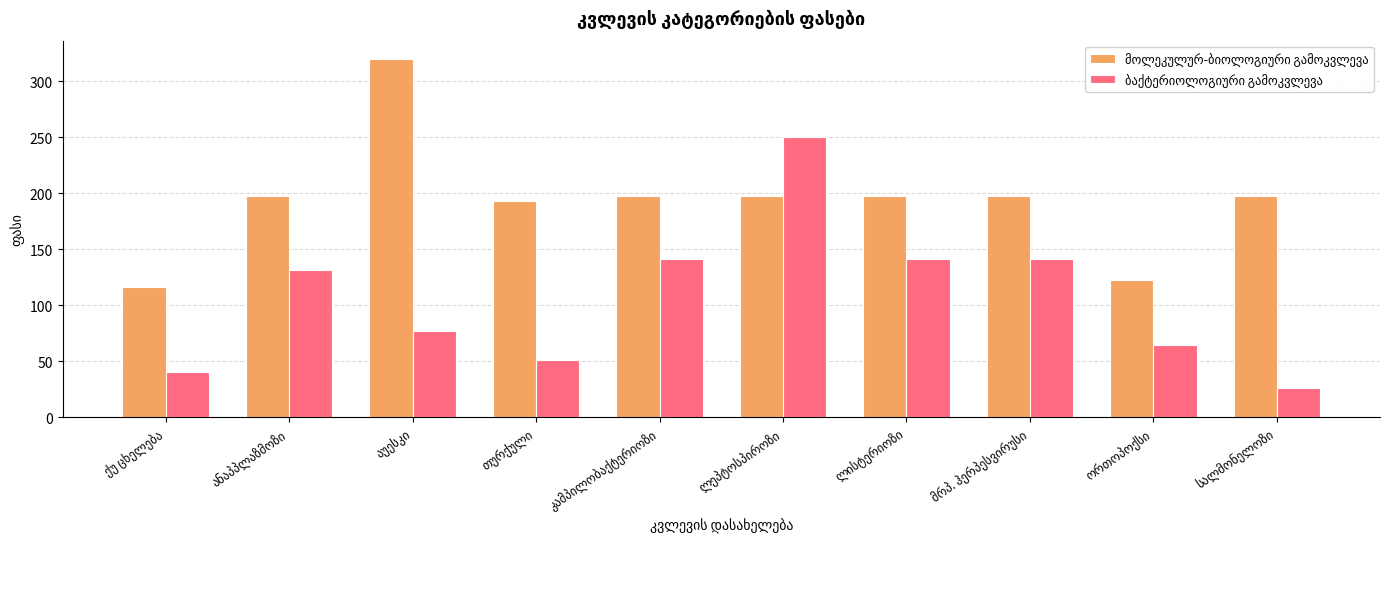

How many categories are shown in the chart?

10